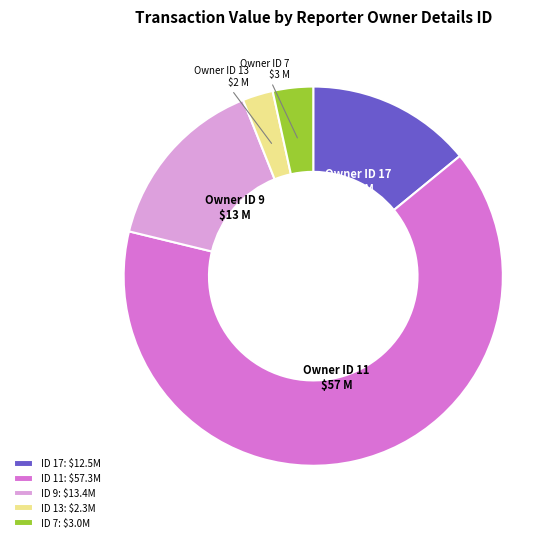

Combined, do Owner ID 7 and Owner ID 11 account for over 50%?

Yes